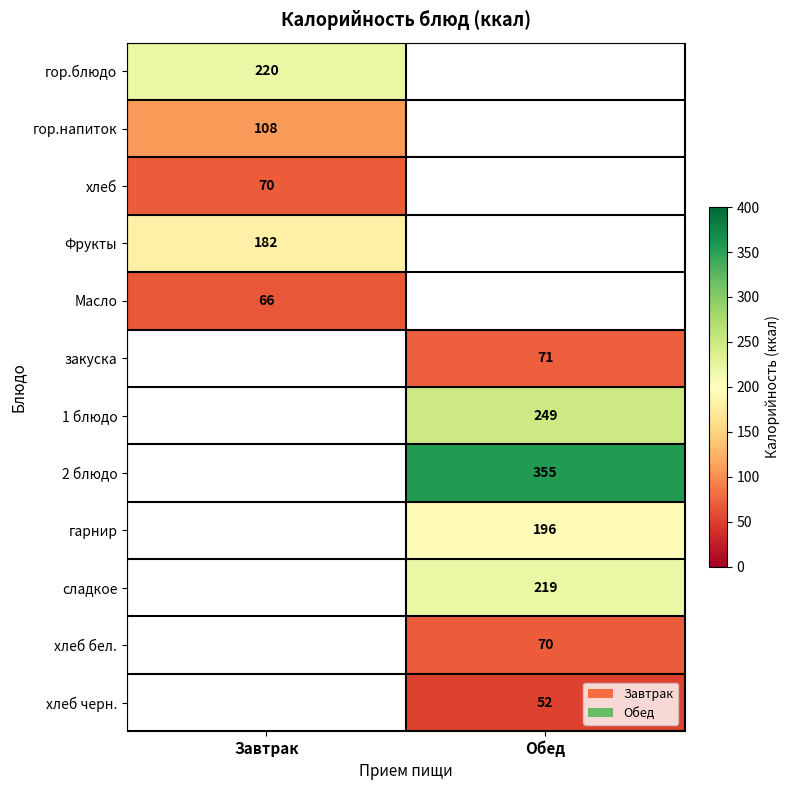

At how many categories does at least one series exceed 158?

2